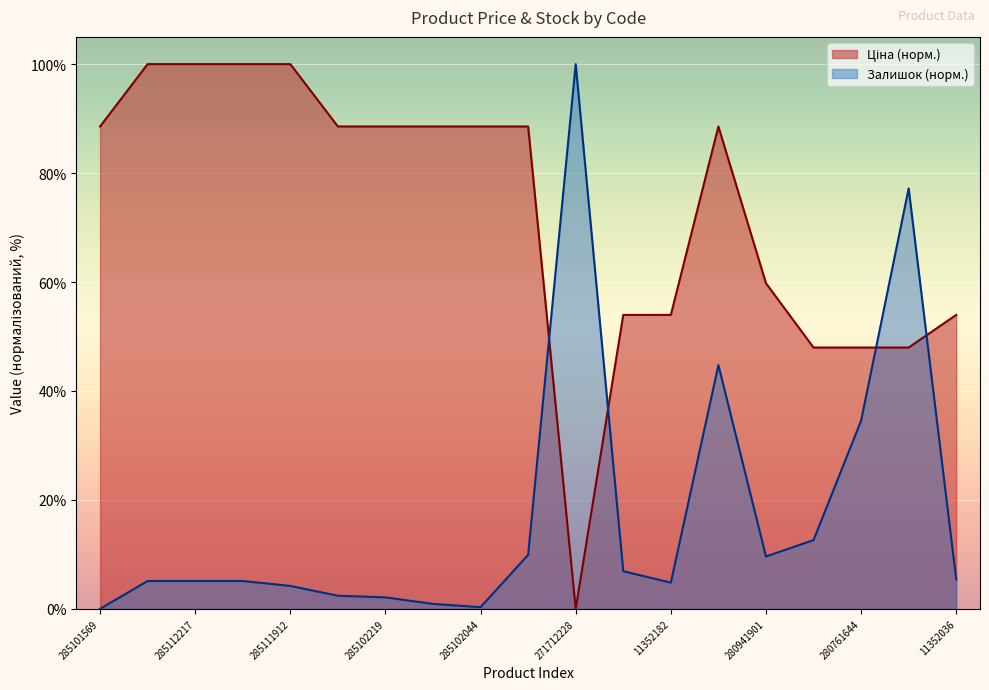

In Залишок, how many points are lower than both neighbors (excluding endpoints)?

3